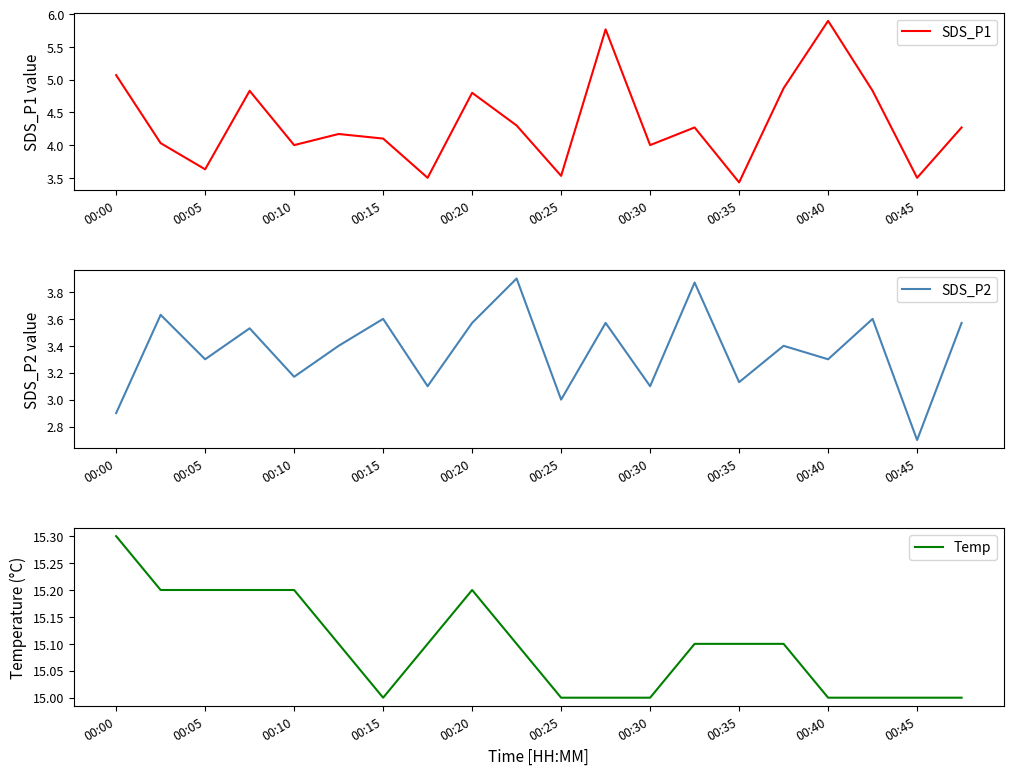

What are all the series names shown in the legend?

SDS_P1, SDS_P2, Temp